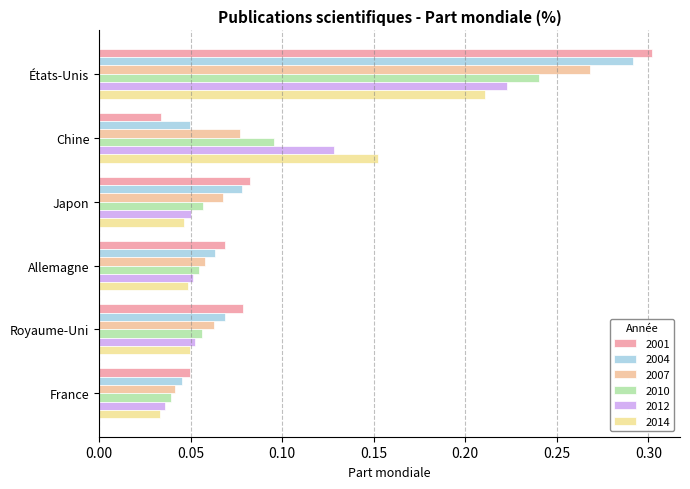

Count the number of categories in the chart.

6